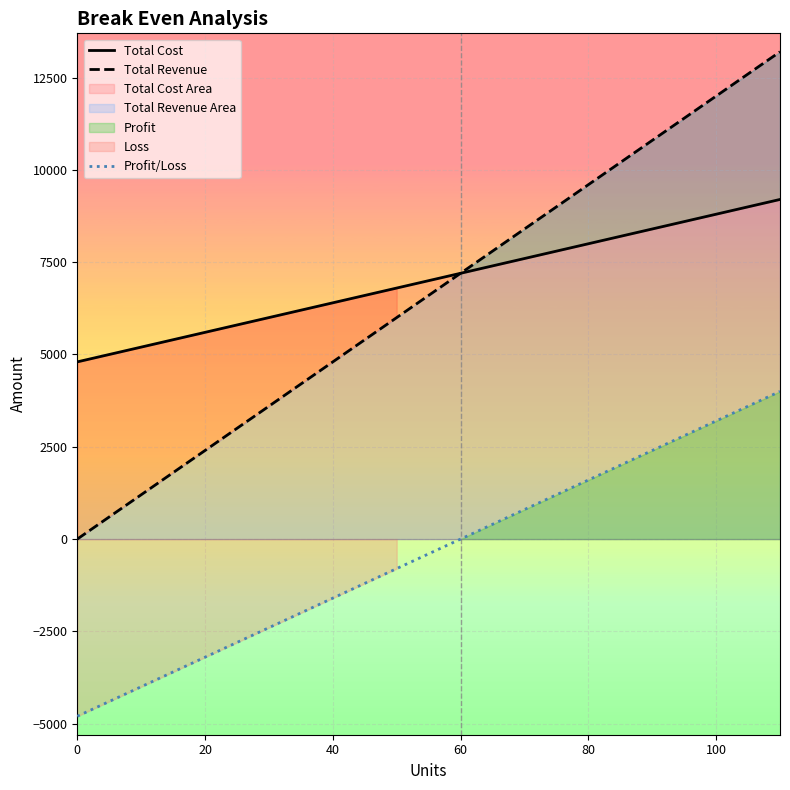

True or false: Profit/Loss has a value of -4800 at 0.

True